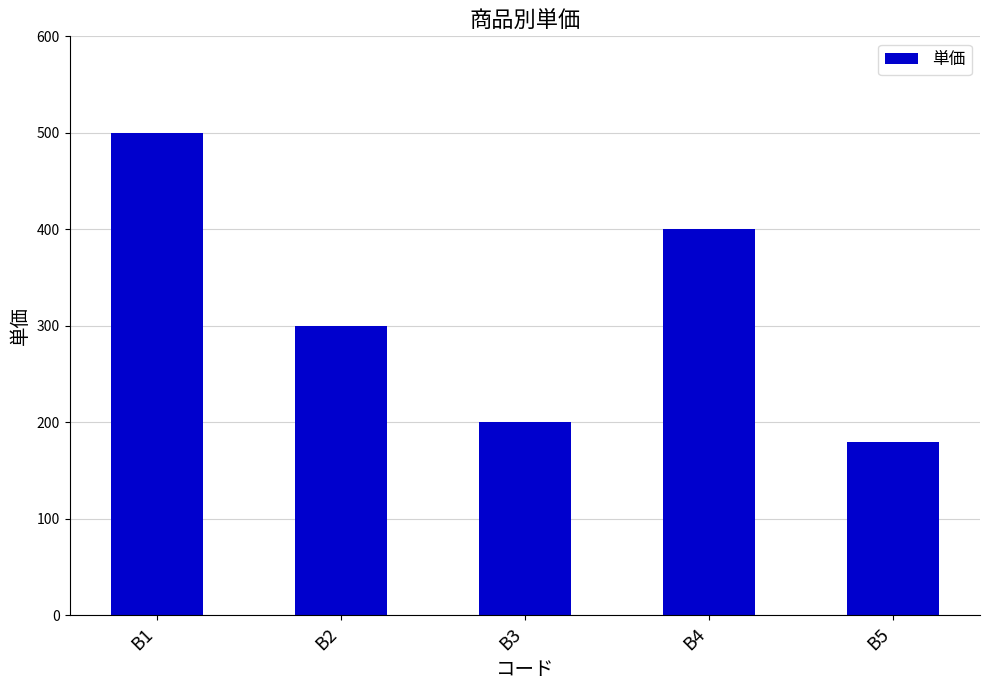

How many bars are there in total?

5